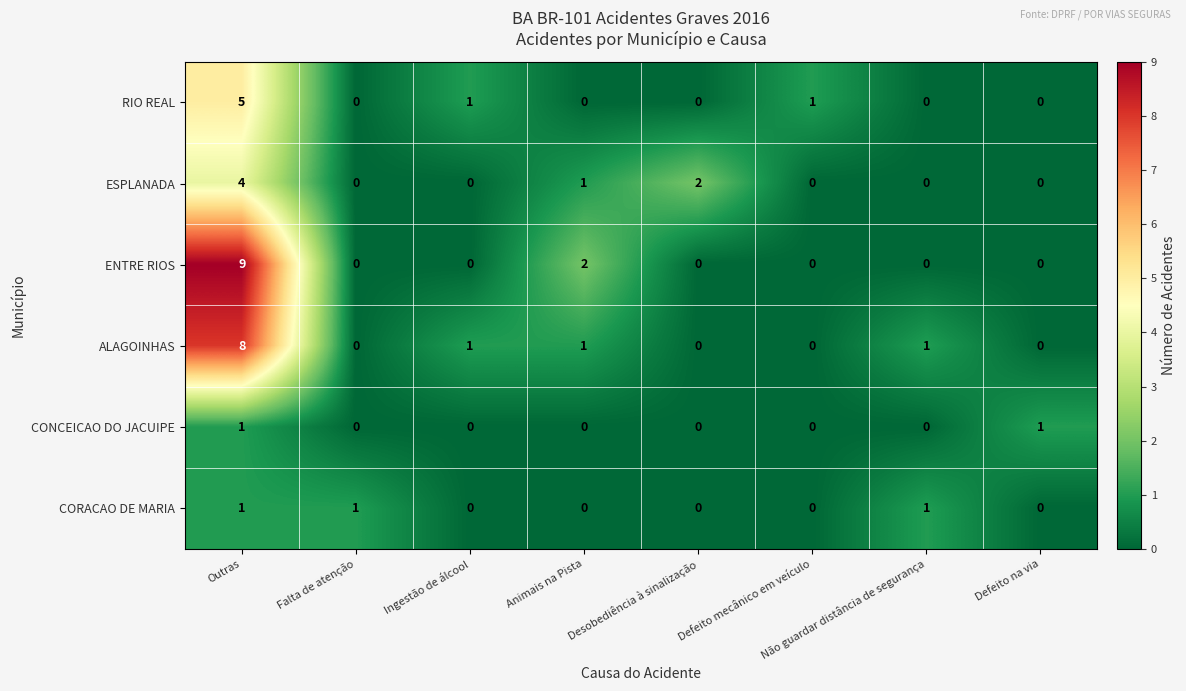

The value of ENTRE RIOS at Ingestão de álcool is 0. True or false?

True